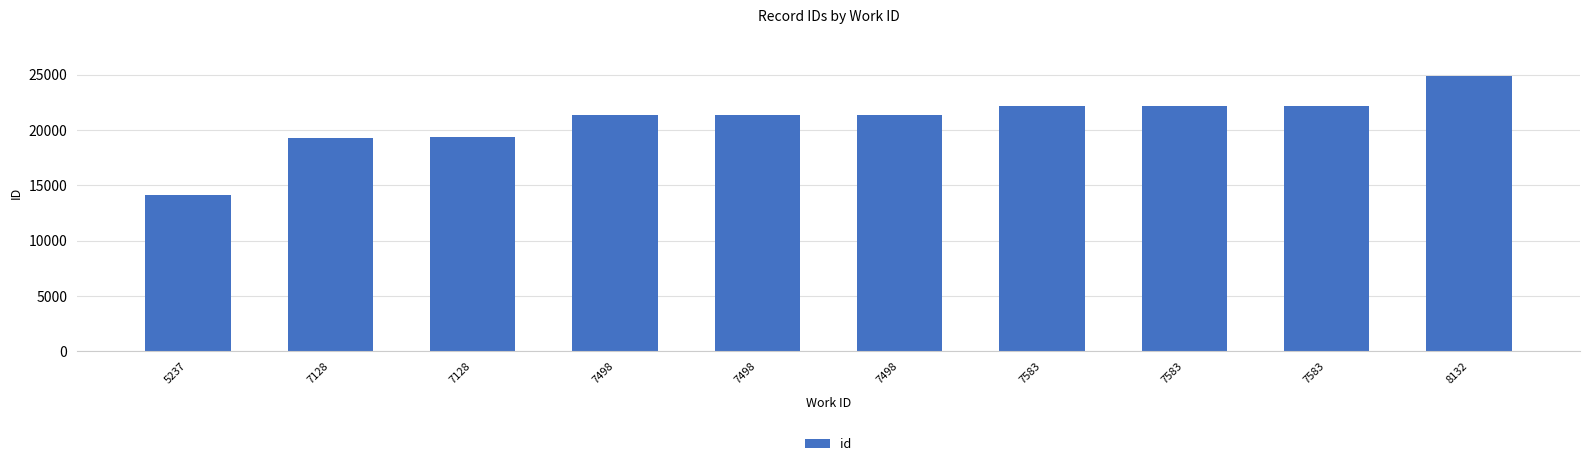

What is the smallest value displayed?

14096